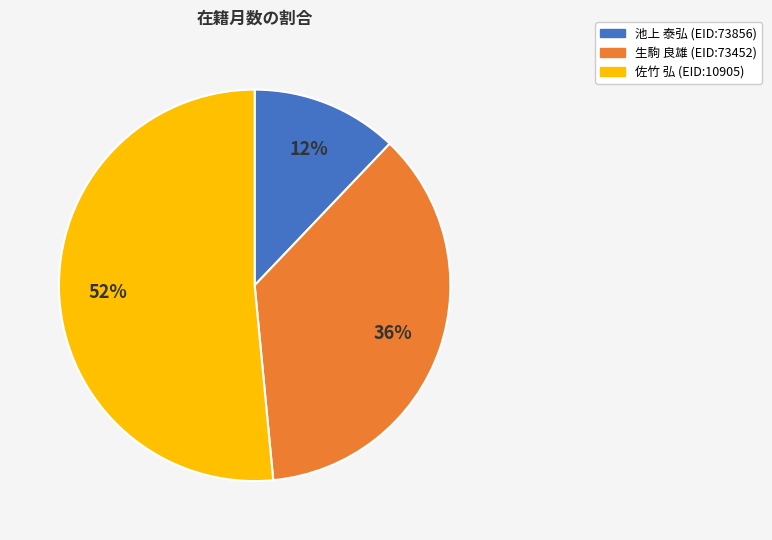

Between 生駒 良雄 (EID:73452) and 佐竹 弘 (EID:10905), which is larger?

佐竹 弘 (EID:10905)